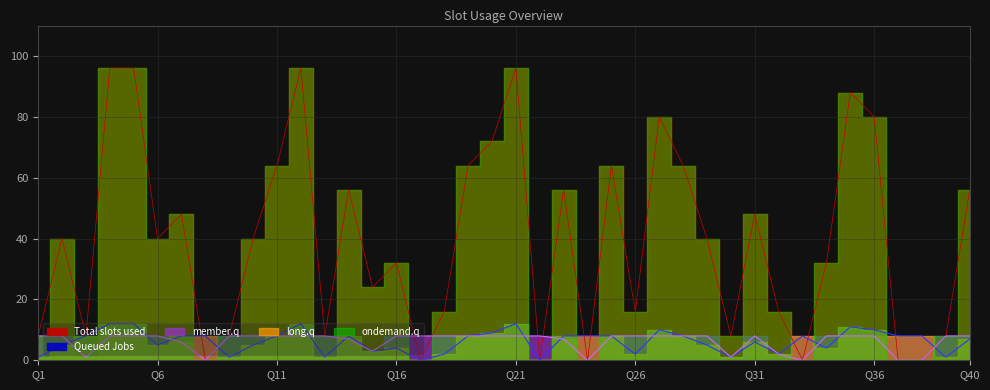

What is the total value across all series at Q6?

53